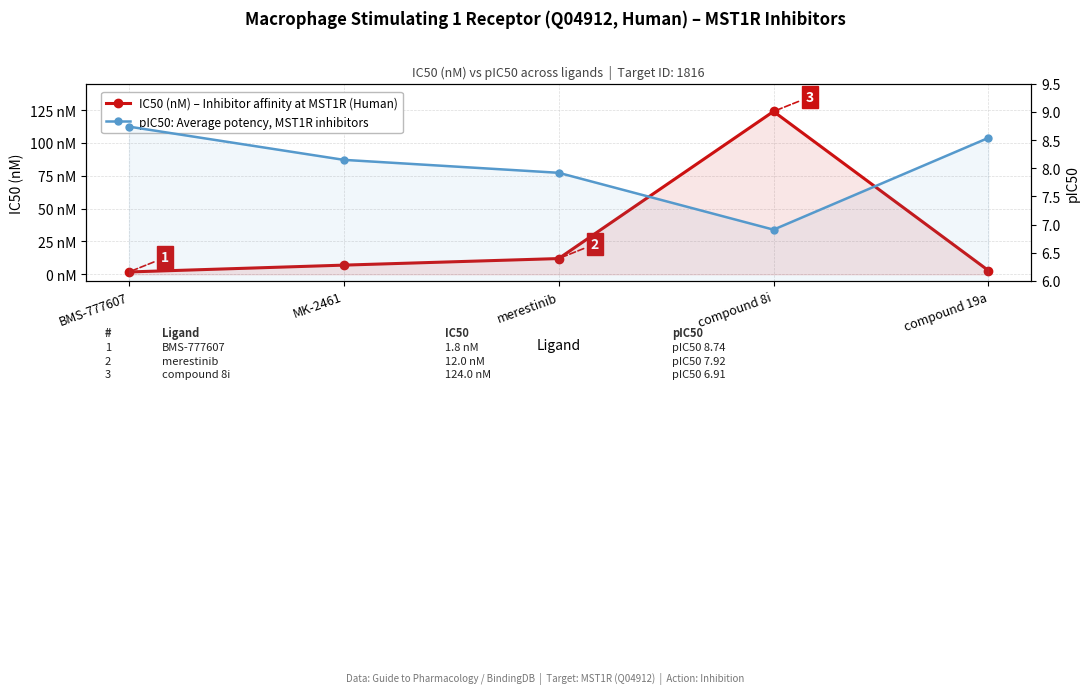

How many intersections are there between IC50 (nM) – Inhibitor affinity at MST1R (Human) and pIC50: Average potency, MST1R inhibitors?

2